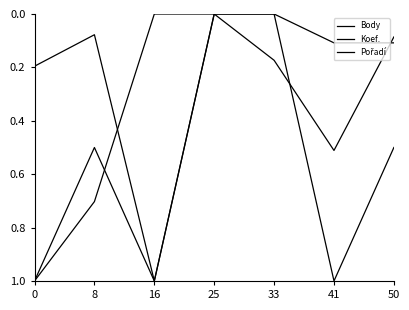

What is the difference between the second highest and second lowest values in the Body series?

0.4